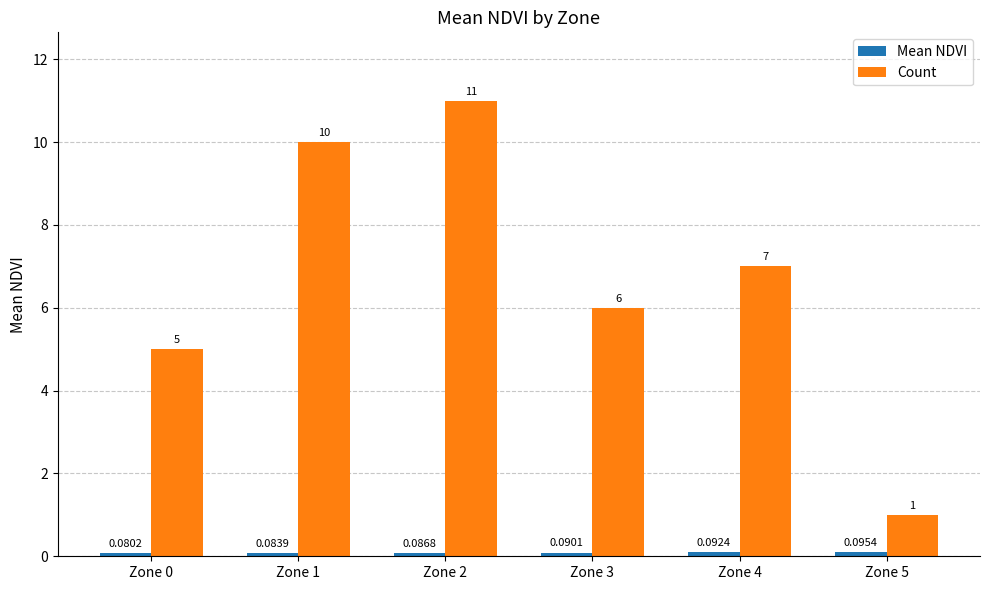

The value of Count at Zone 4 is 7.0. True or false?

True